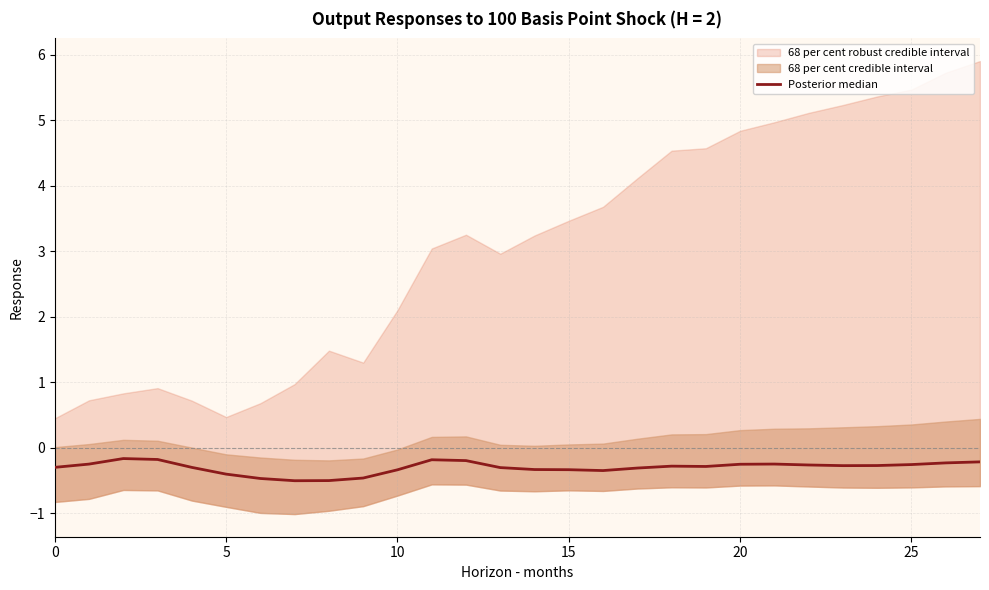

What is the average value?

-0.3